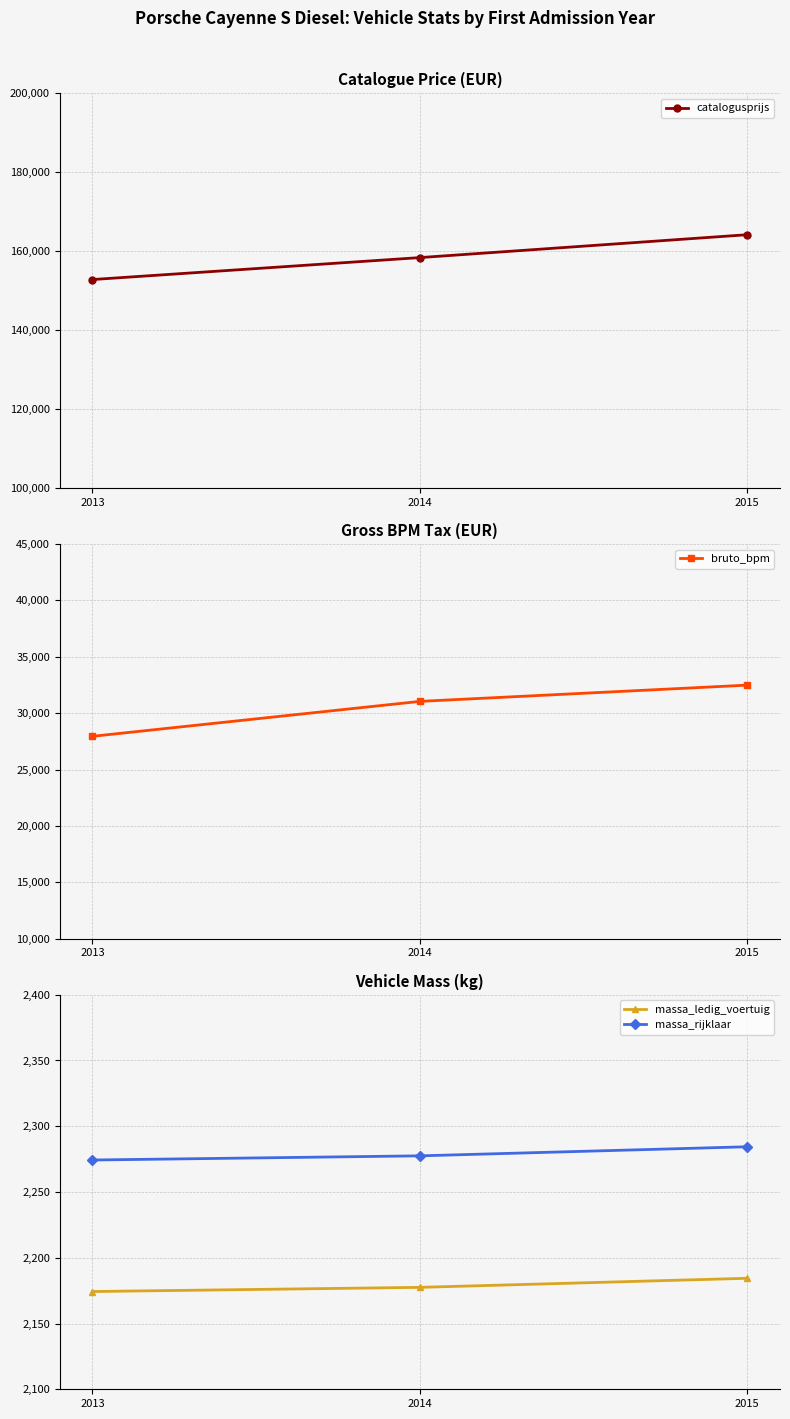

What is the difference between the maximum and minimum values in the massa_ledig_voertuig series?

10.1